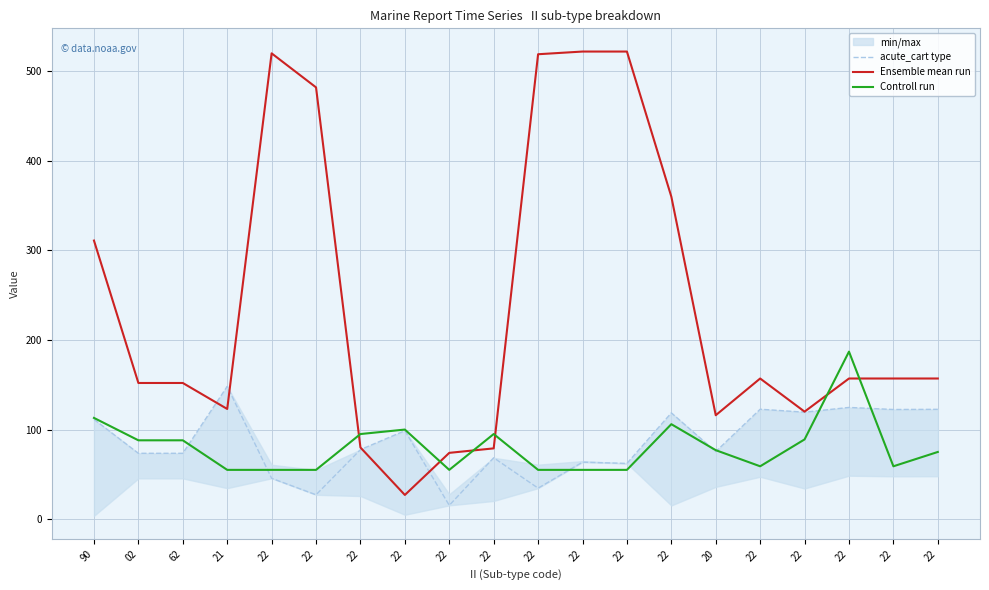

True or false: acute_cart type and Ensemble mean run intersect in this chart.

True